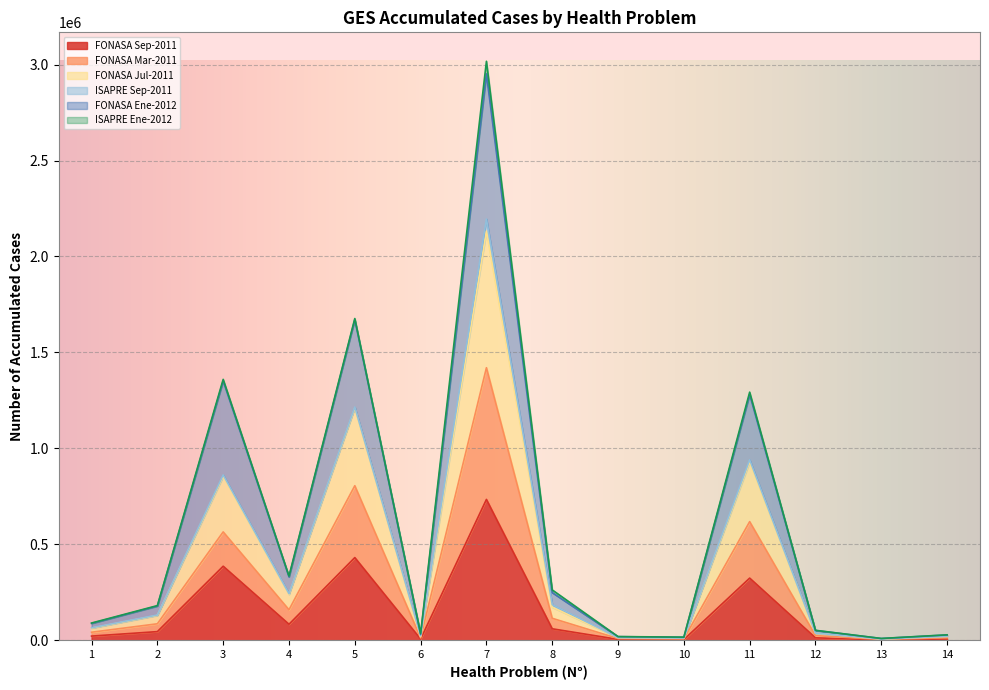

True or false: FONASA Jul-2011 and FONASA Mar-2011 intersect in this chart.

False